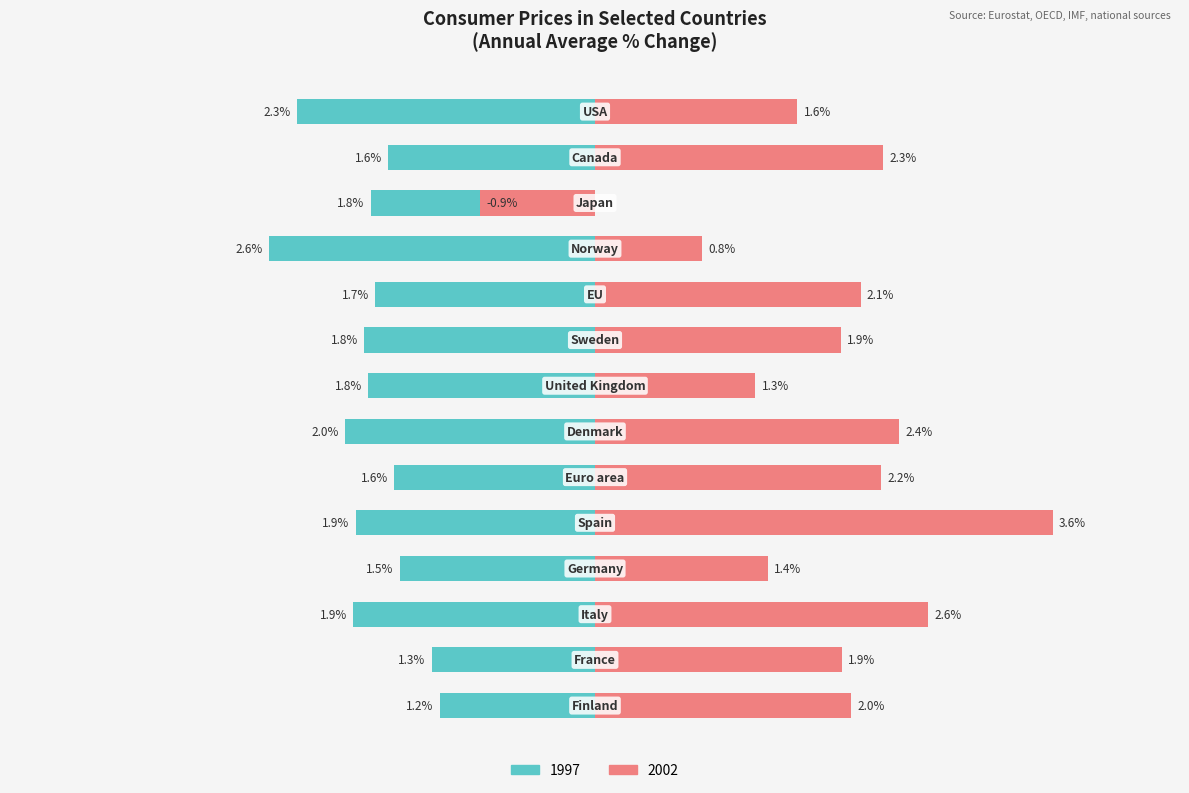

Which series has the widest spread of values?

2002